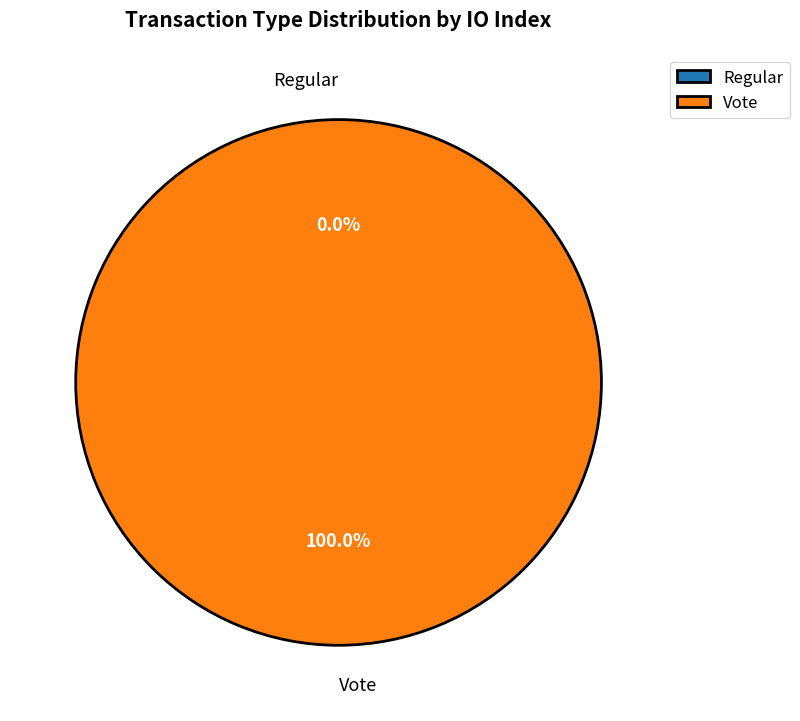

True or false: Regular accounts for 10% of the total.

False